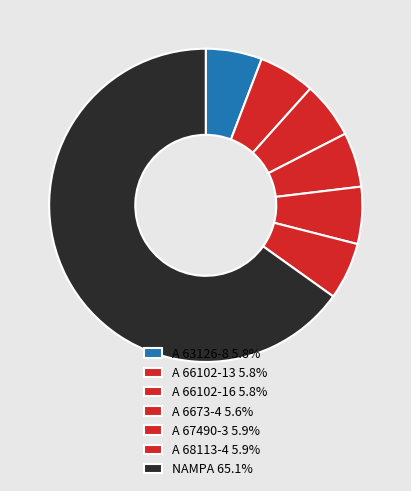

Which slice is the largest?

NAMPA